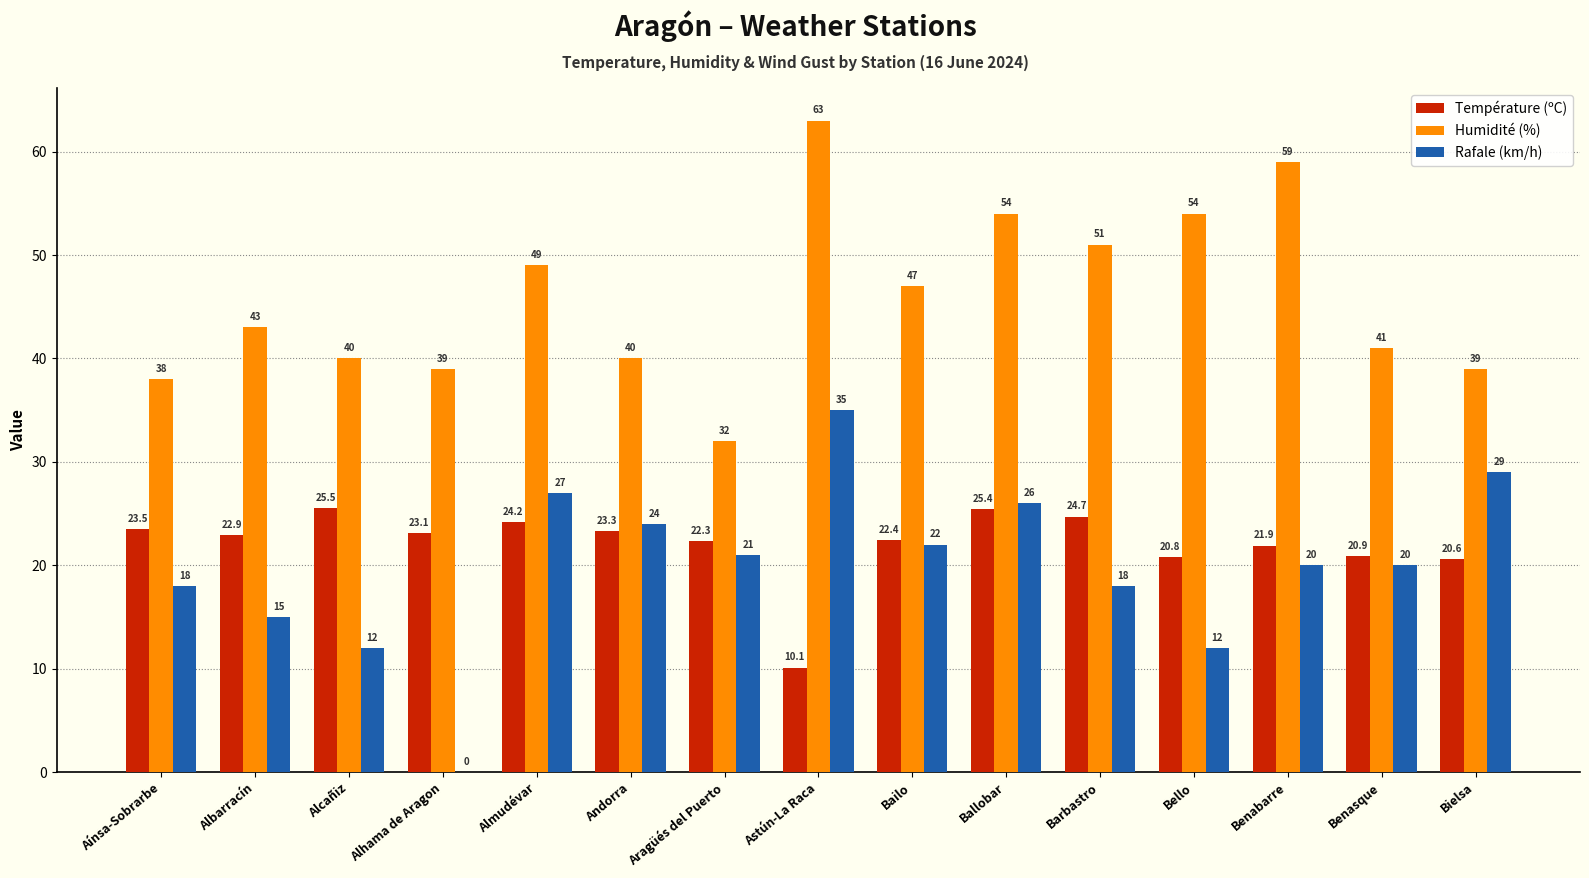

Which series has the largest total across all categories?

Humidité (%)